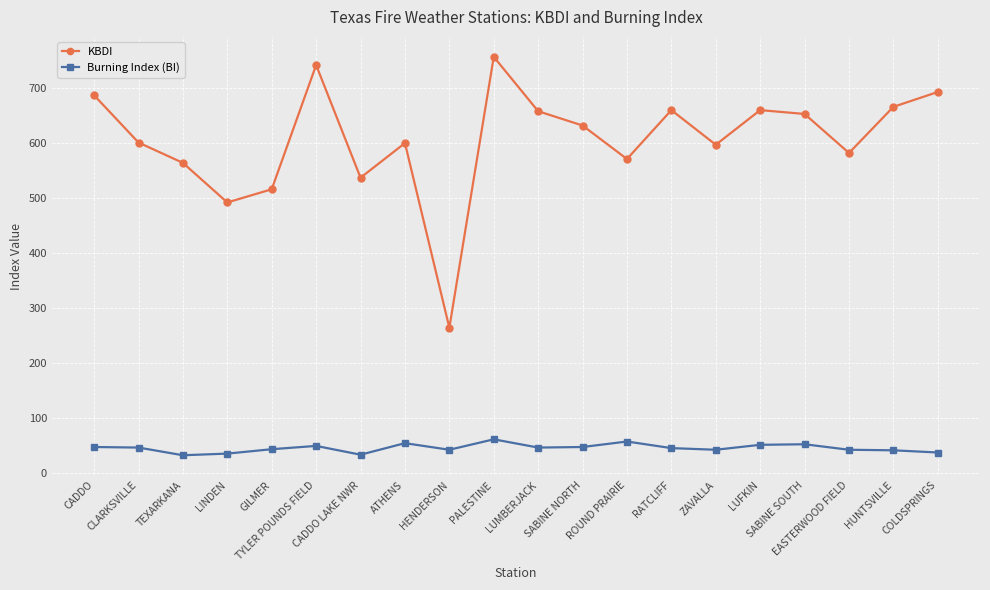

Which series has the largest range (max minus min)?

KBDI